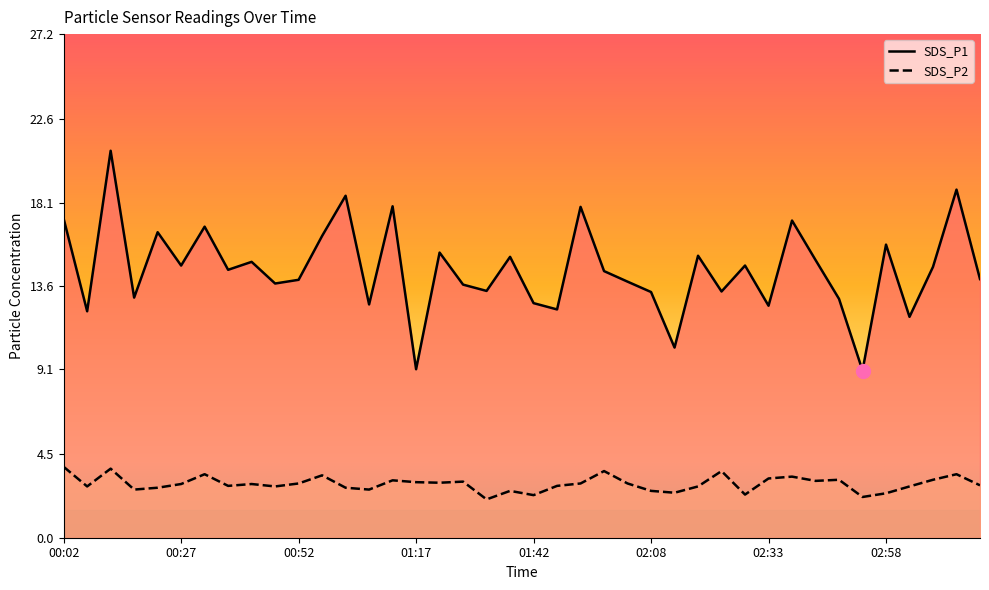

List the series in order of their overall mean, highest first.

SDS_P1, SDS_P2